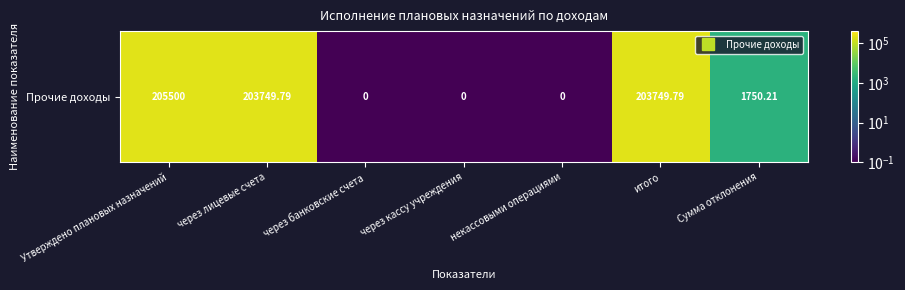

What is the maximum value shown in the chart?

205500.0